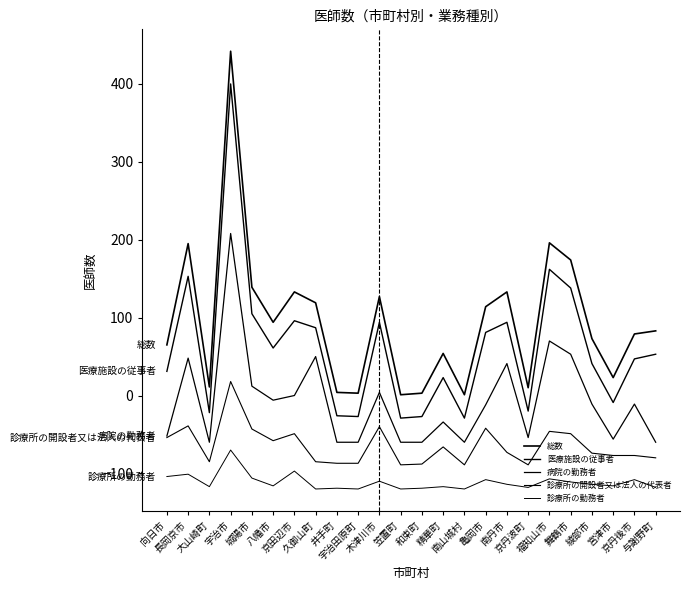

At which label is 医療施設の従事者 closest to 185?

福知山市